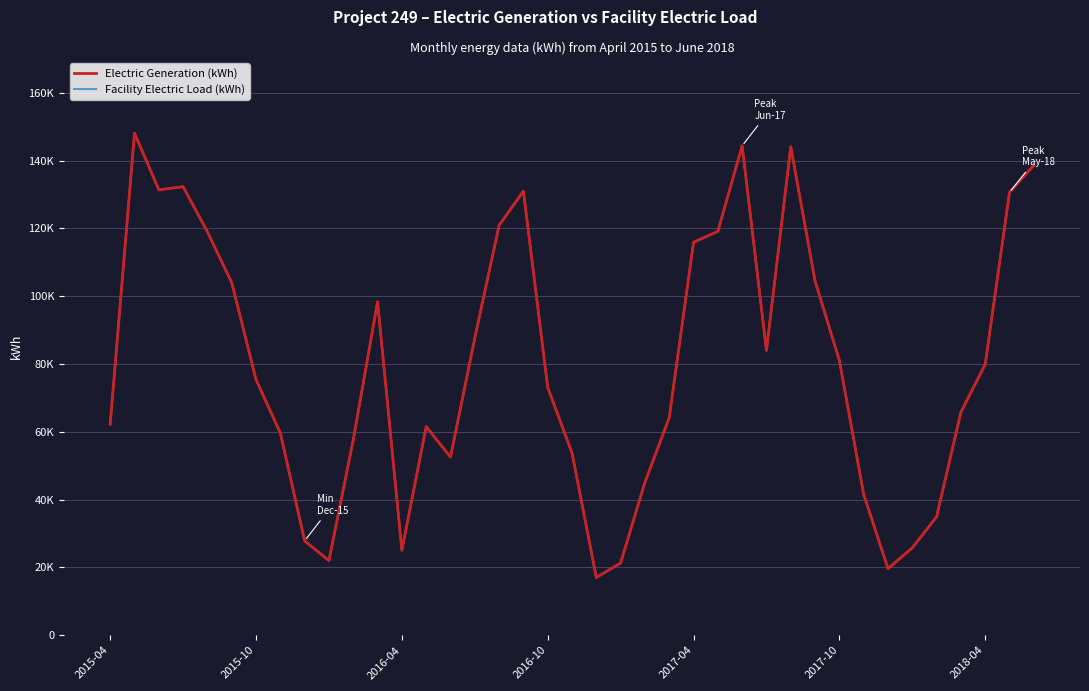

What is the value of the Facility Electric Load (kWh) point at the 32nd from the left?

41574.2